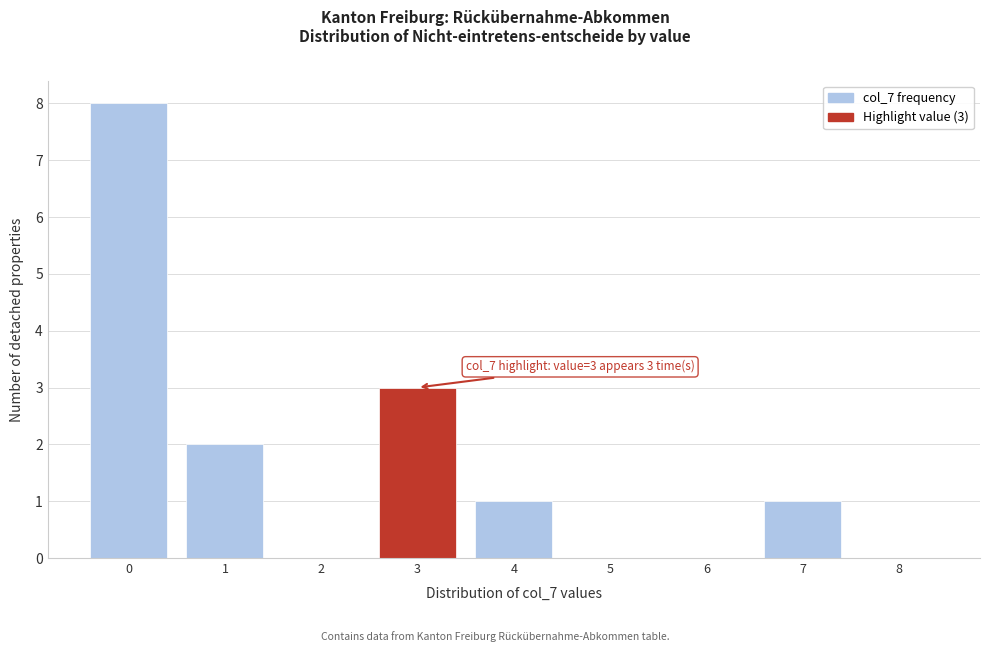

Reading left to right, transcribe all the data shown in this chart.

0=8	1=2	2=0	3=3	4=1	5=0	6=0	7=1	8=0